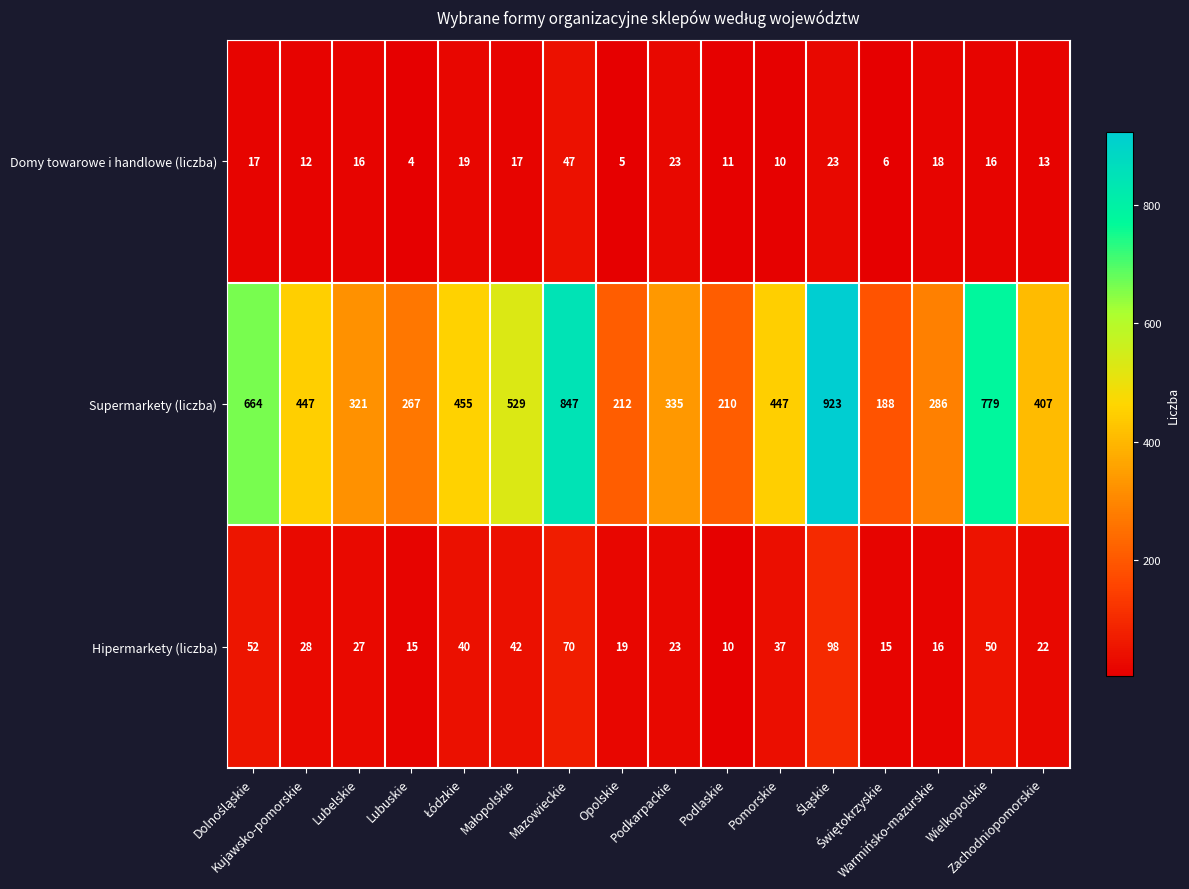

At how many categories does at least one series exceed 692?

3